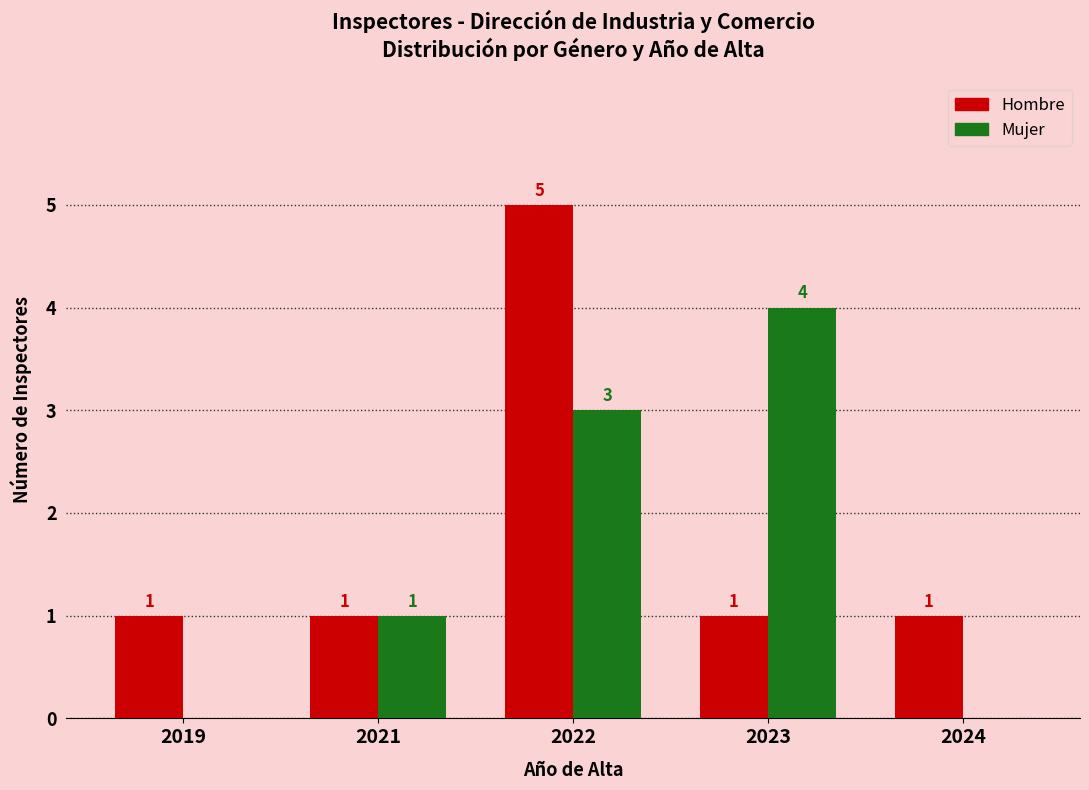

What is the sum of the Mujer values at 2019 and 2023?

4